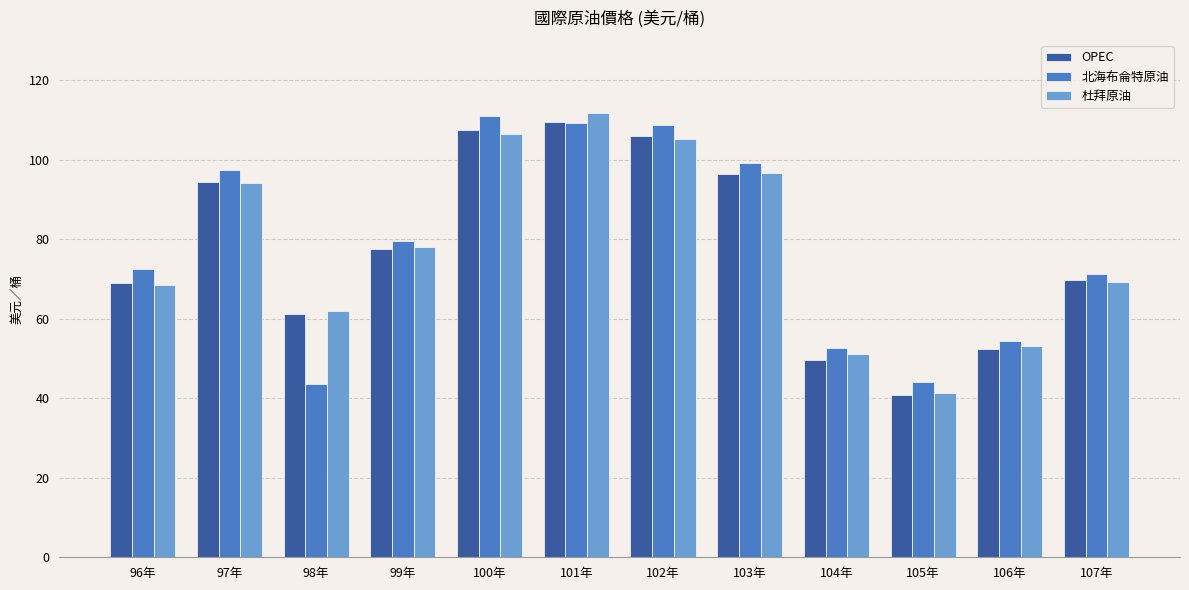

Which category has the lowest value across all series?

105年